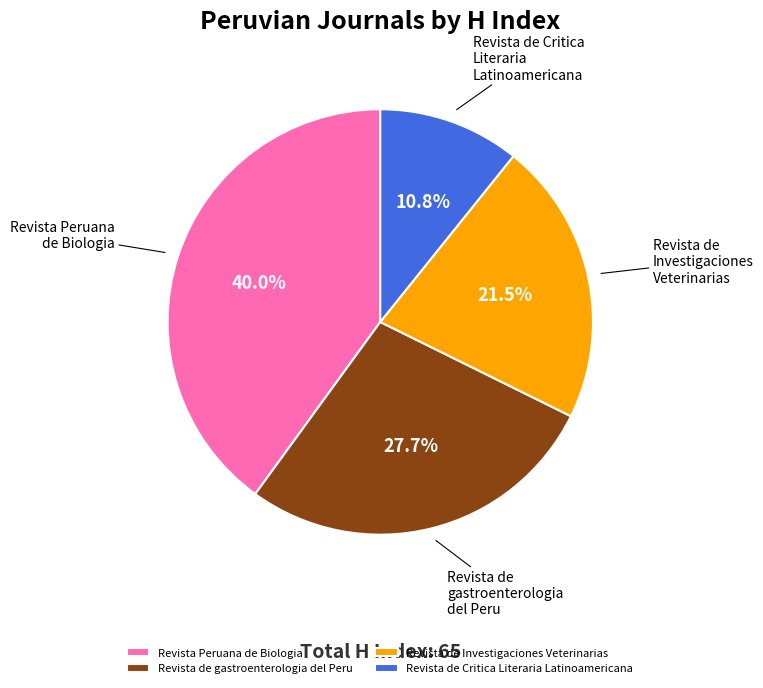

Between Revista de Investigaciones Veterinarias and Revista Peruana de Biologia, which is larger?

Revista Peruana de Biologia